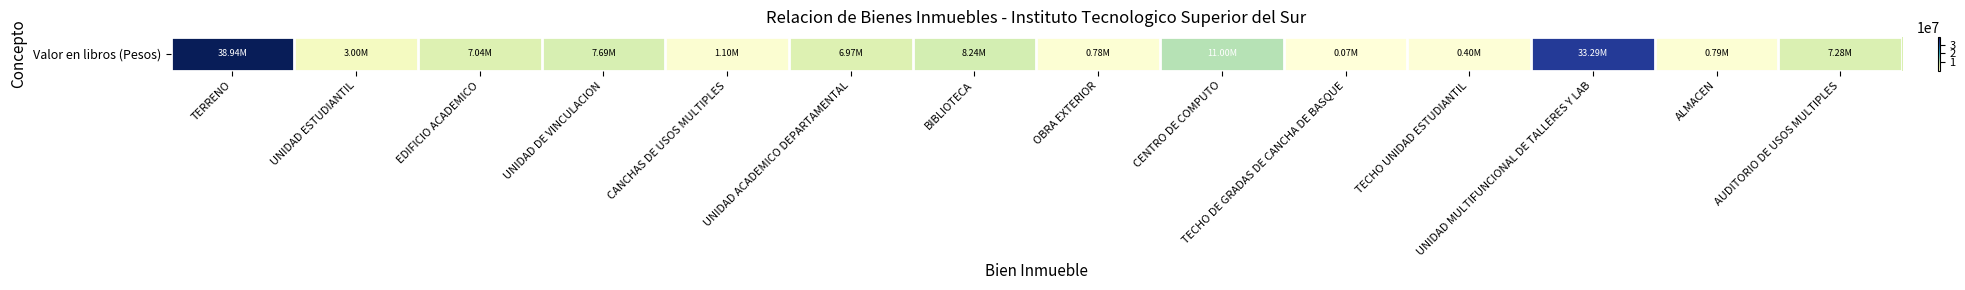

What is the ratio of the value at EDIFICIO ACADEMICO to the value at AUDITORIO DE USOS MULTIPLES?

1.0